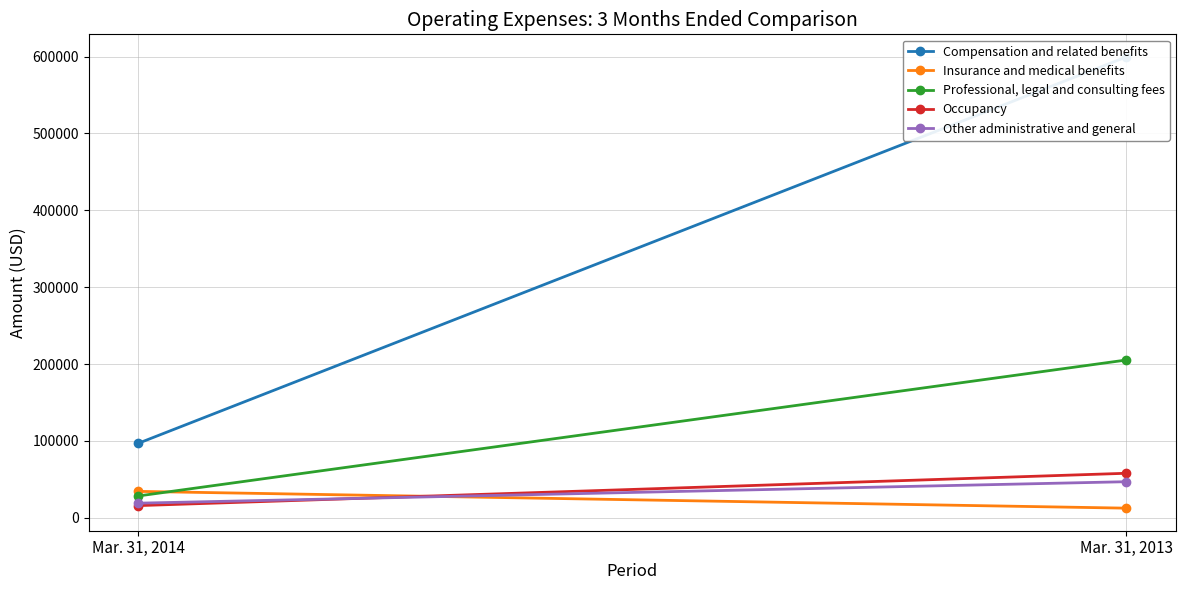

Which category has the highest value across all series?

Mar. 31, 2013